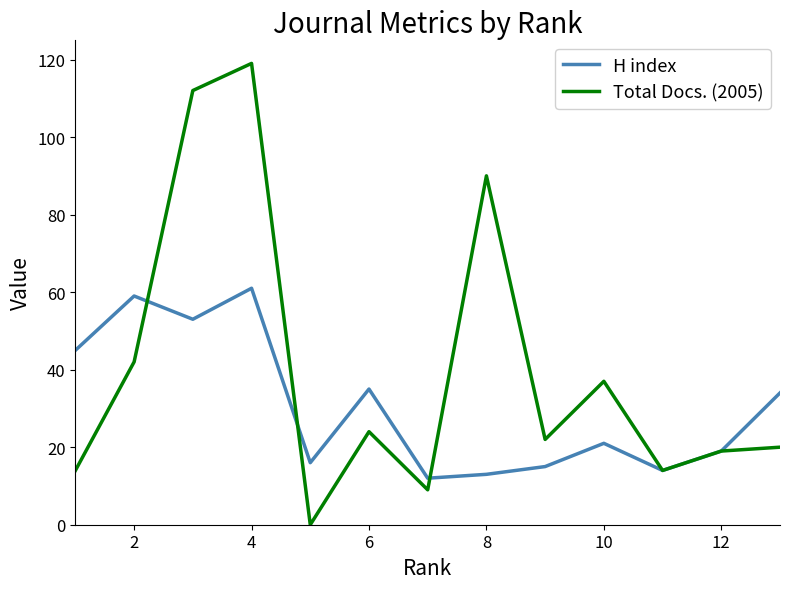

List the series in order of their peak value, lowest first.

H index, Total Docs. (2005)